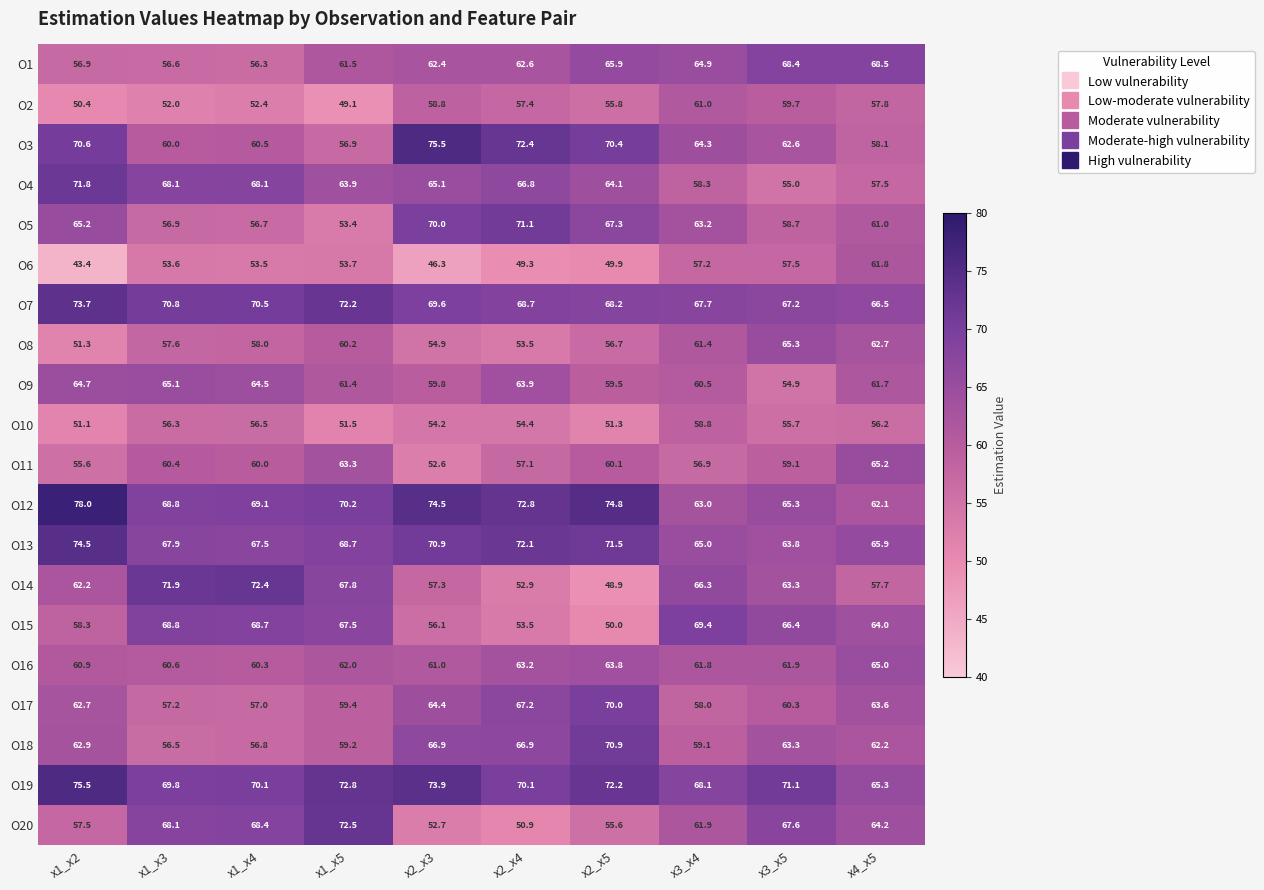

At which label does O17 first exceed 62?

x1_x2